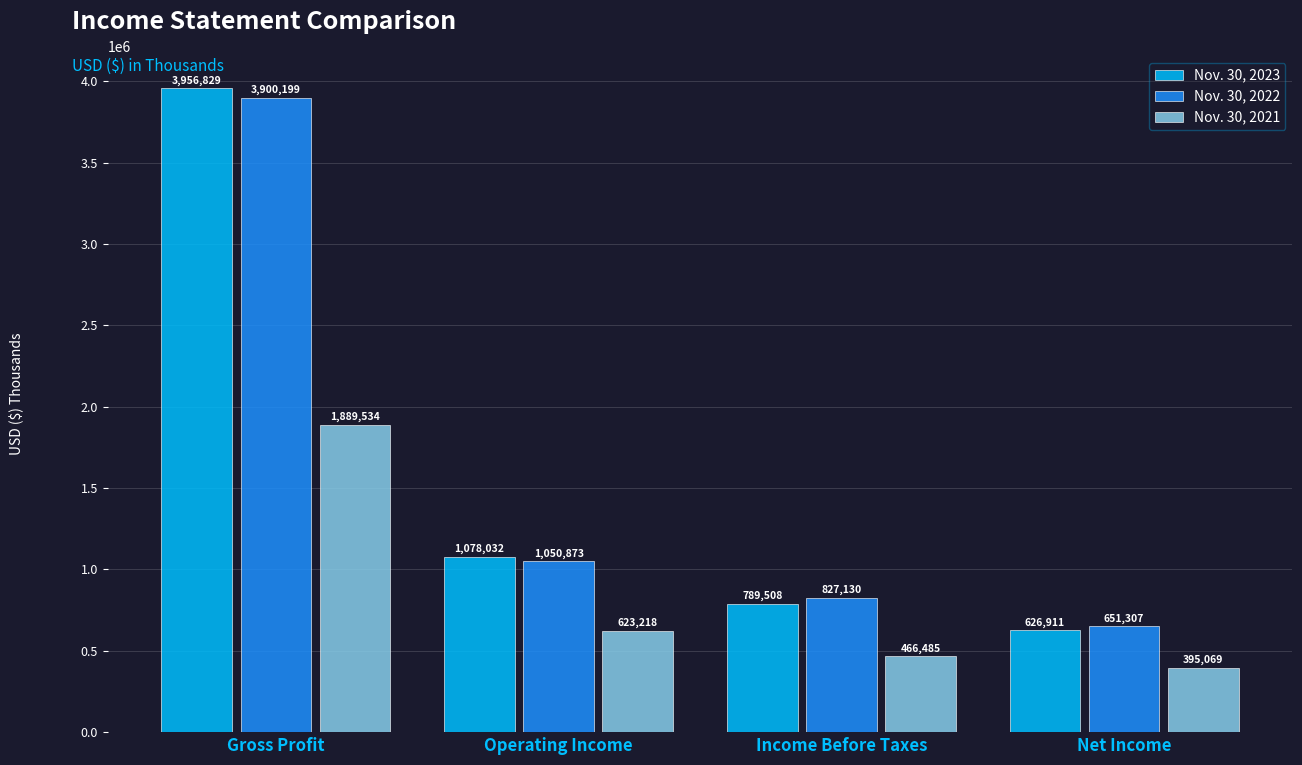

Which series has the largest range (max minus min)?

Nov. 30, 2023